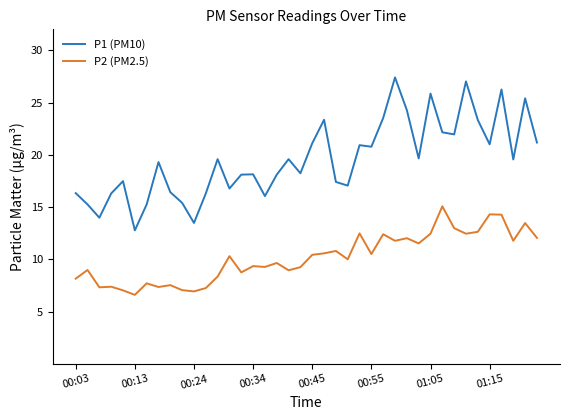

Which series has the widest spread of values?

P1 (PM10)